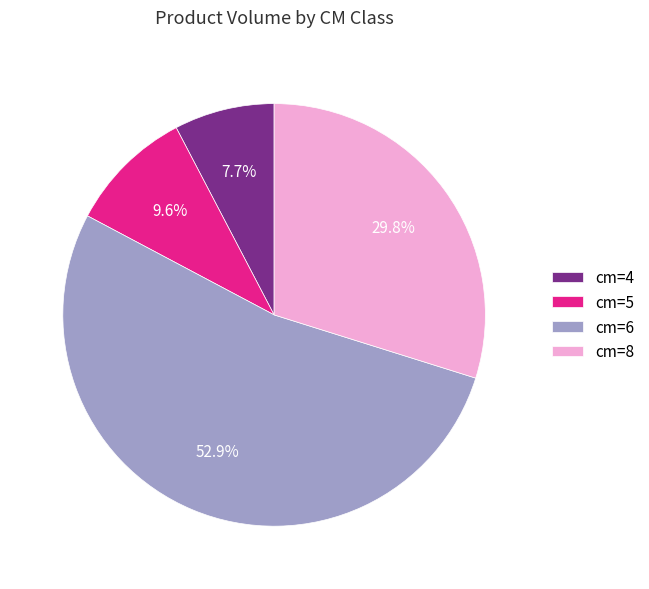

What is the largest slice in the pie chart?

cm=6